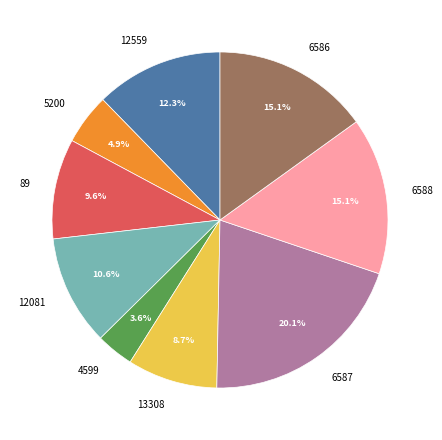

Is the sum of 12081 and 13308 greater than half?

No